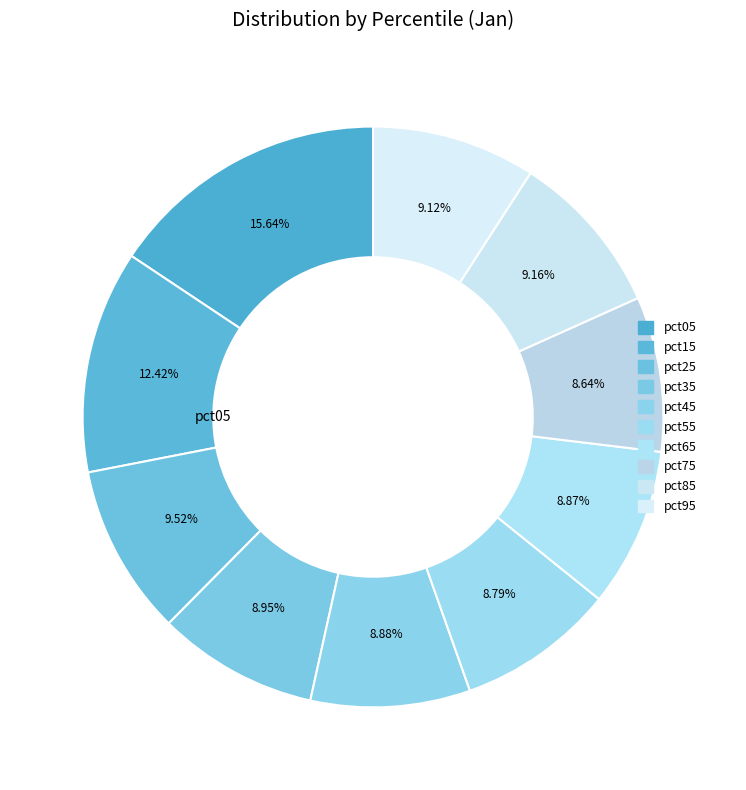

Rank the categories by value from highest to lowest.

pct05, pct15, pct25, pct85, pct95, pct35, pct45, pct65, pct55, pct75